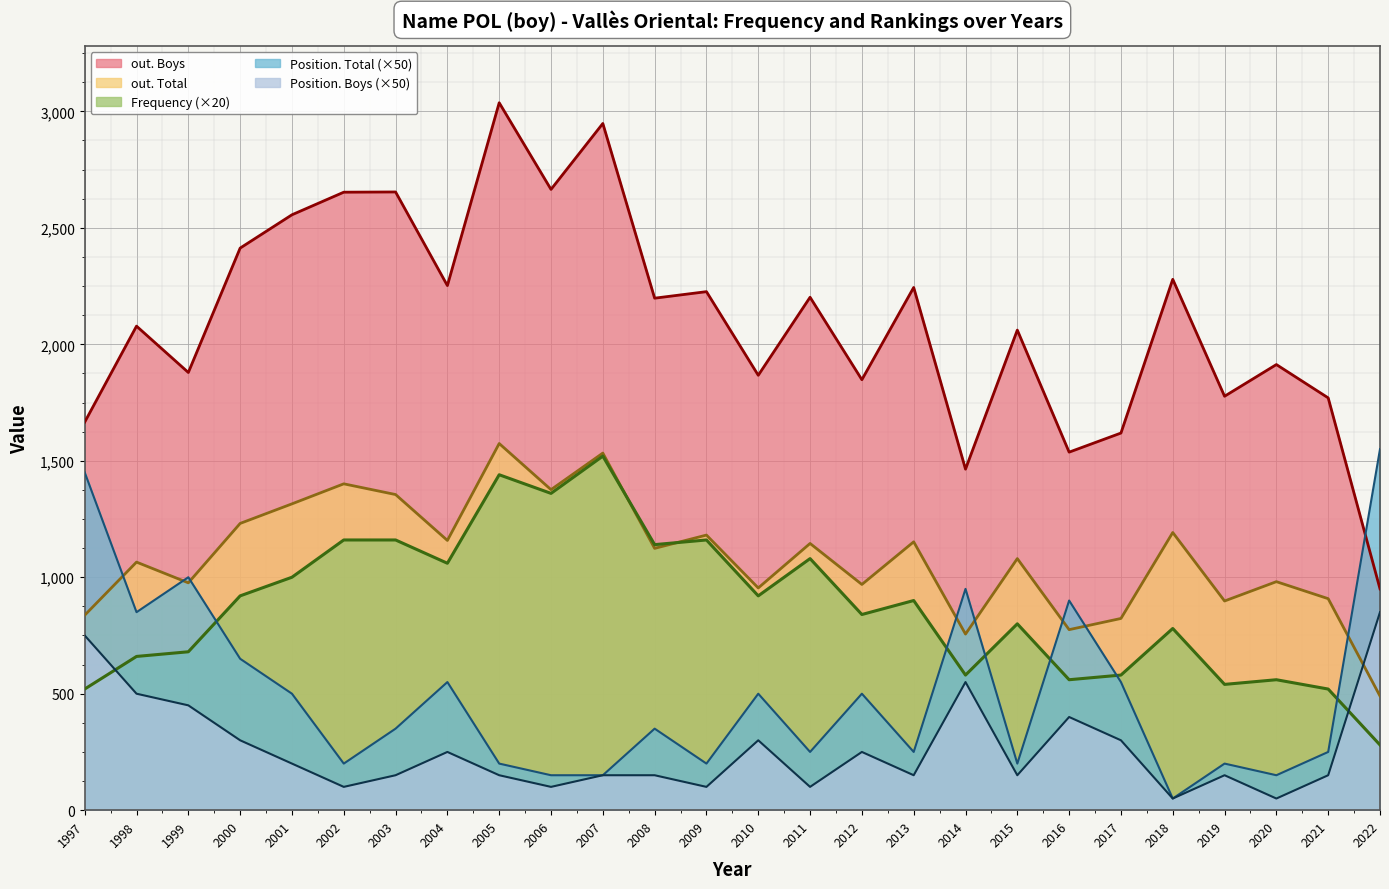

How many interior local valleys does the Frequency series have?

8